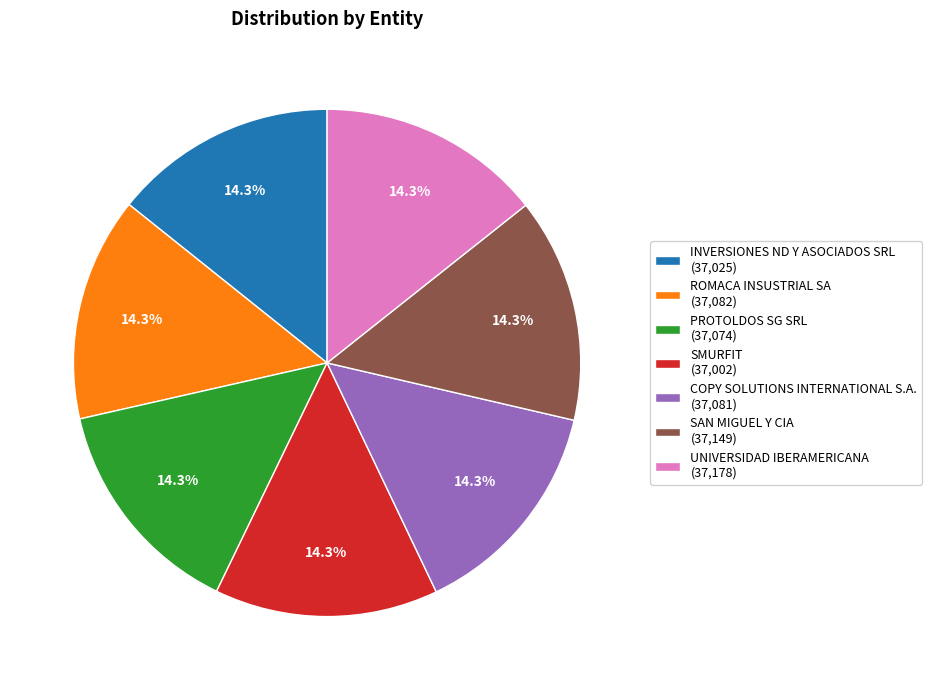

The UNIVERSIDAD IBERAMERICANA slice represents 14% of the pie. True or false?

True